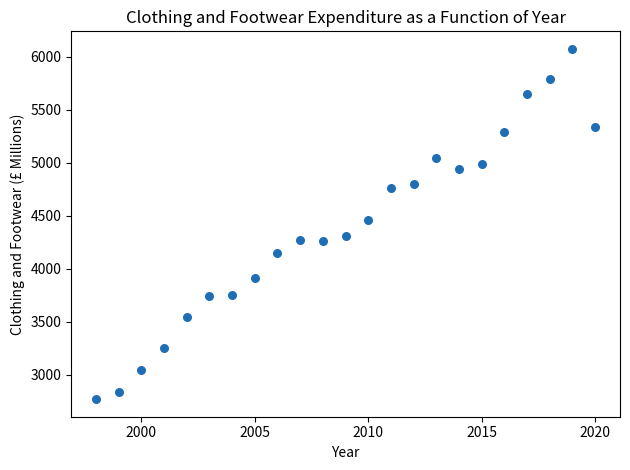

What Y value in the scatter plot is closest to 4421?

4462.8